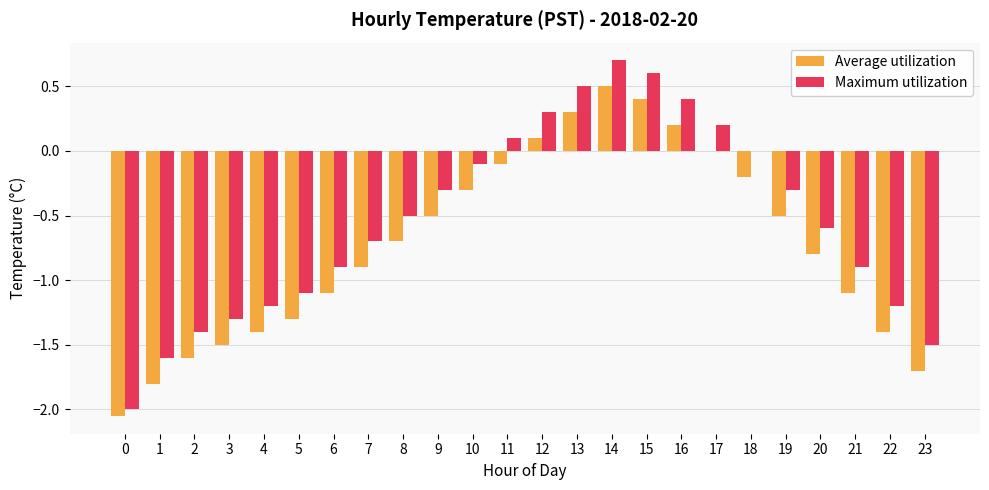

Is it true that Maximum utilization equals -1.0 at 1?

False